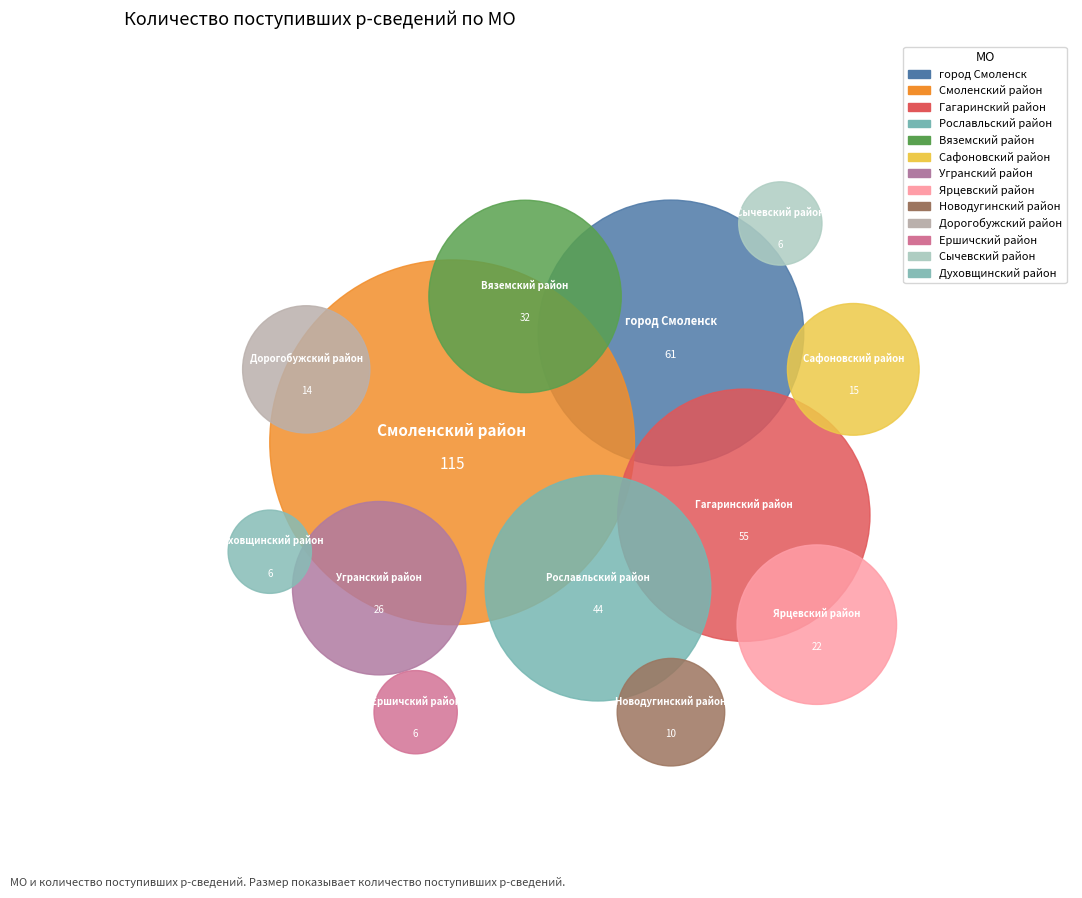

Is the sum of Духовщинский район and Новодугинский район greater than half?

No